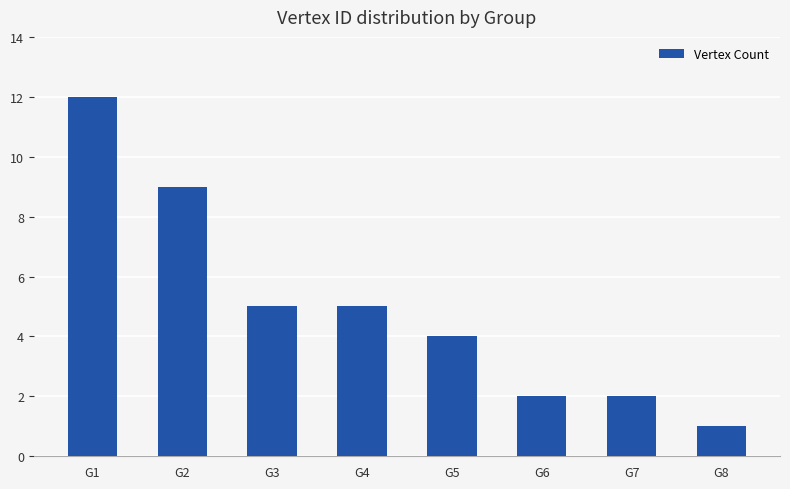

The value at G5 is 2. True or false?

False